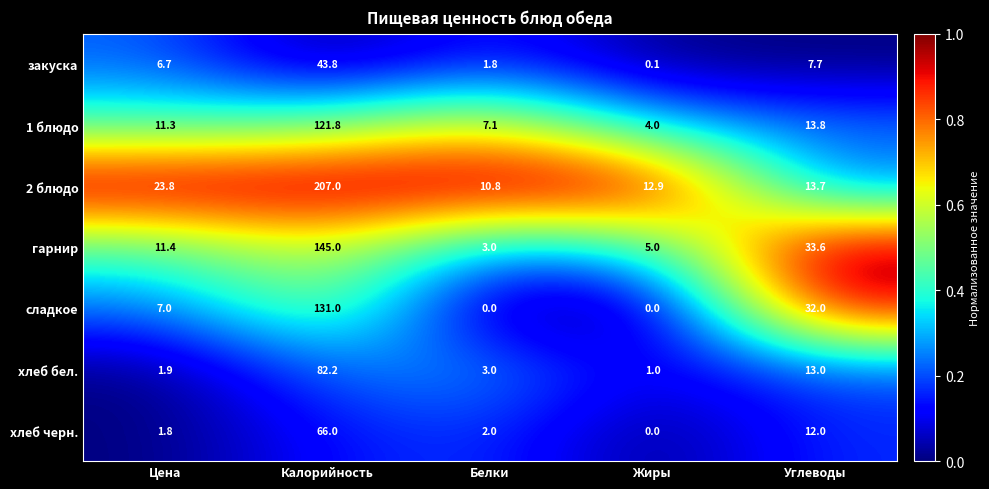

What is the average value of the сладкое series?

34.0